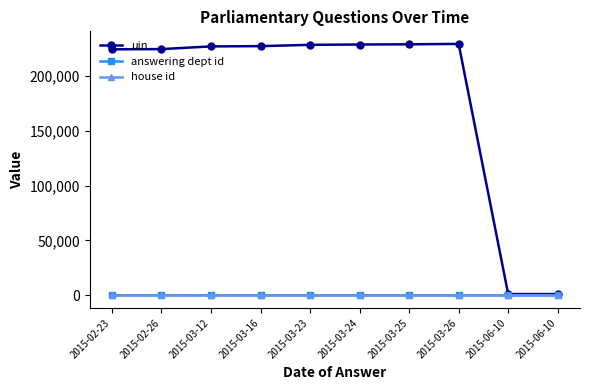

Rank the categories by house id value from highest to lowest.

2015-02-23, 2015-02-26, 2015-03-12, 2015-03-16, 2015-03-23, 2015-03-24, 2015-03-25, 2015-03-26, 2015-06-10, 2015-06-10